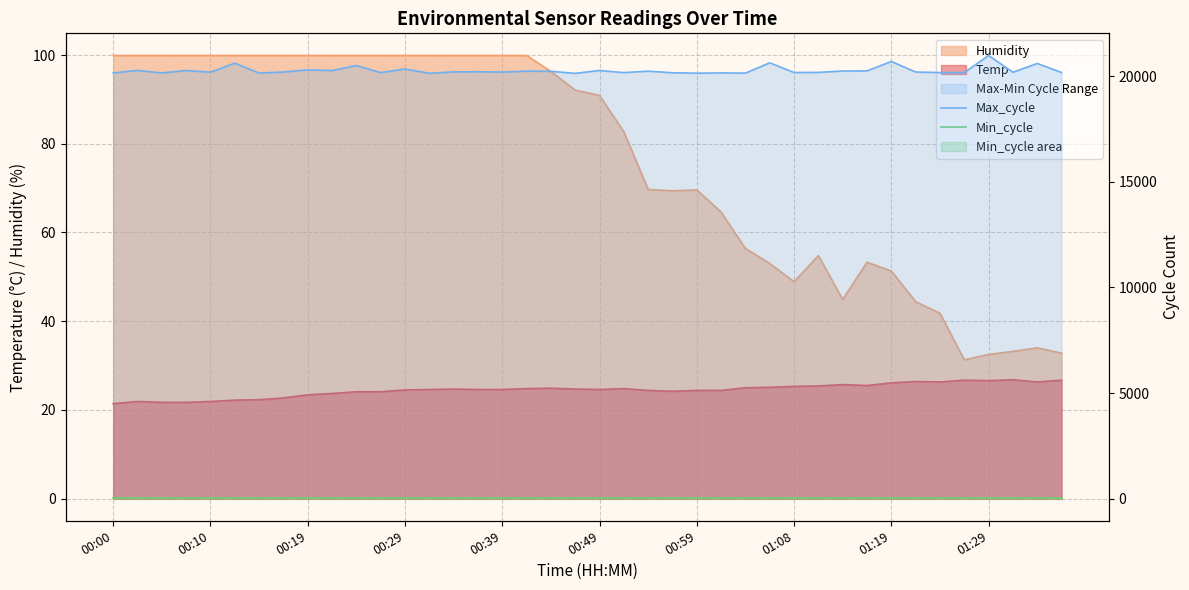

What is the difference between the maximum and second lowest values in the Max_cycle series?

842